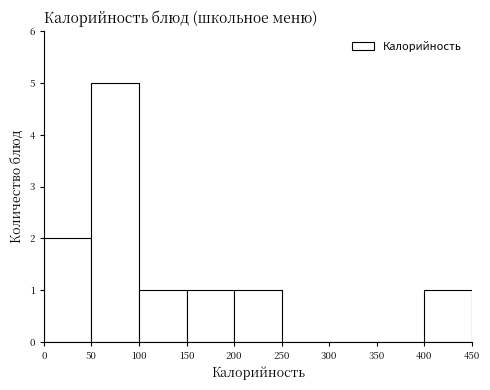

Over which range of the x-axis is the bar tallest?

50 to 100